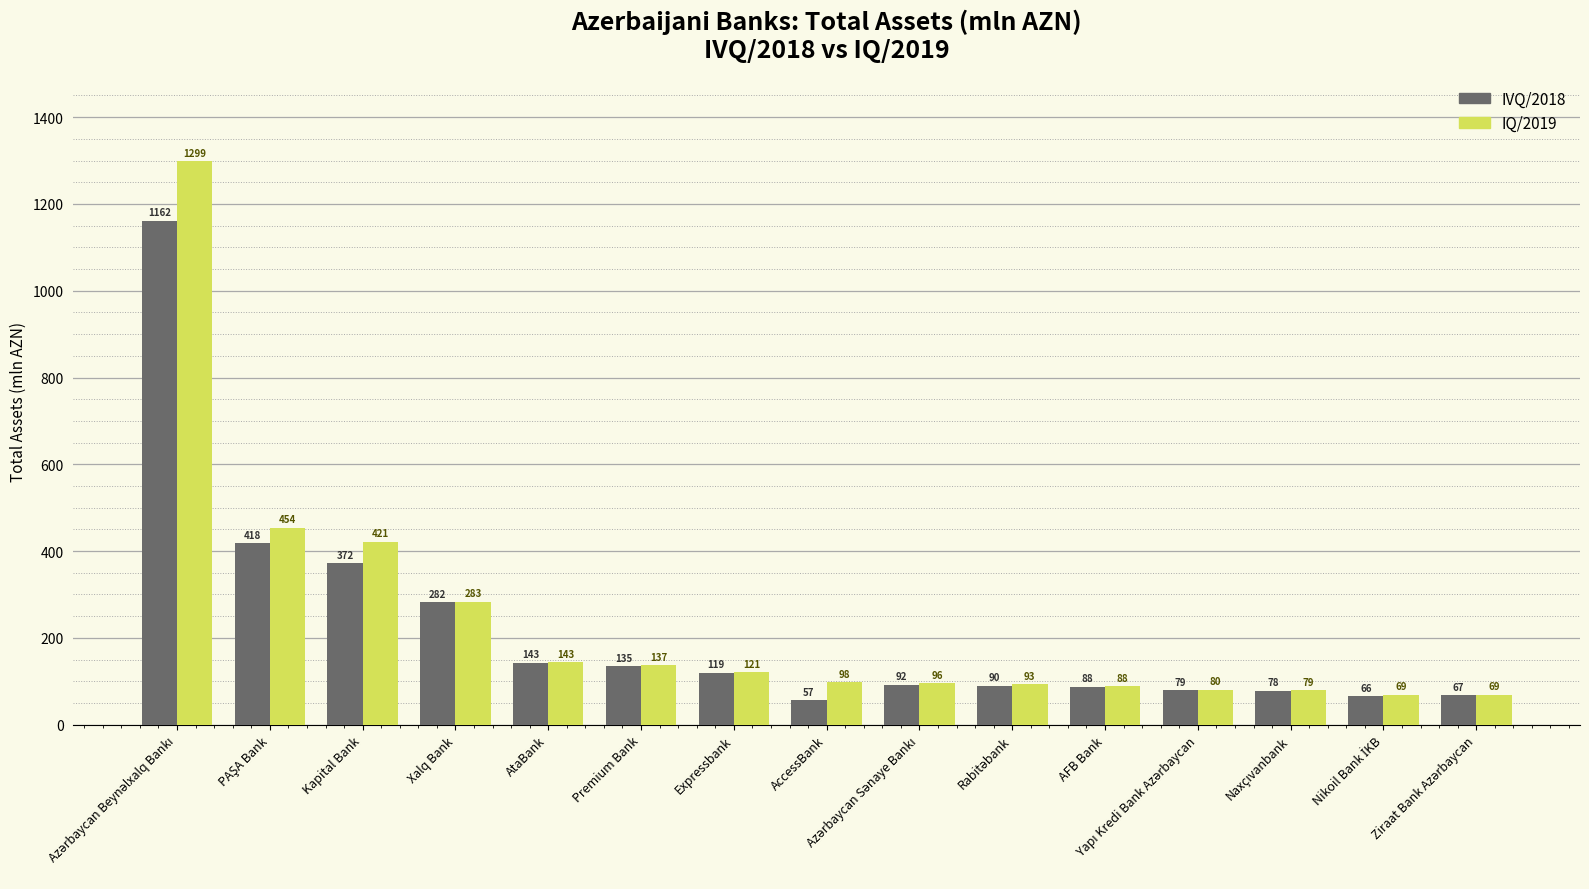

How many distinct data groups are displayed?

2